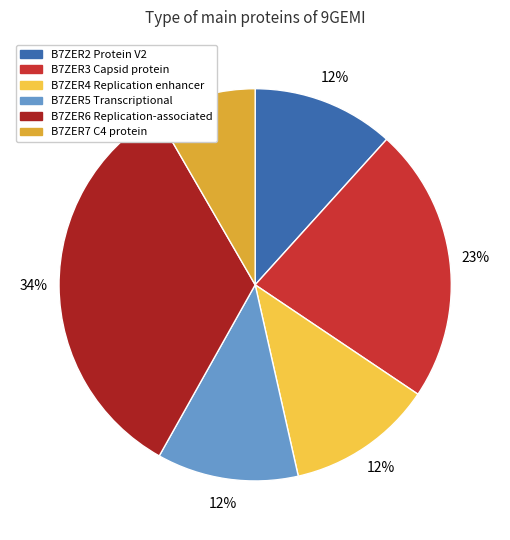

Is B7ZER3 Capsid protein the majority of the pie?

No